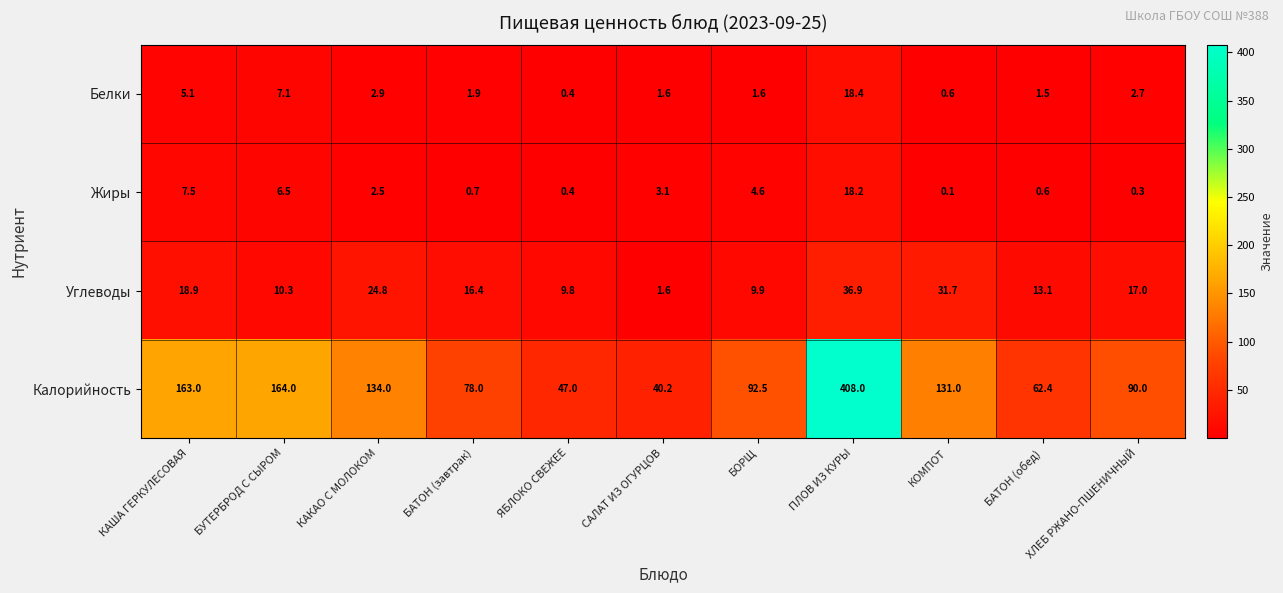

Which category has the lowest value in the Углеводы series?

САЛАТ ИЗ ОГУРЦОВ